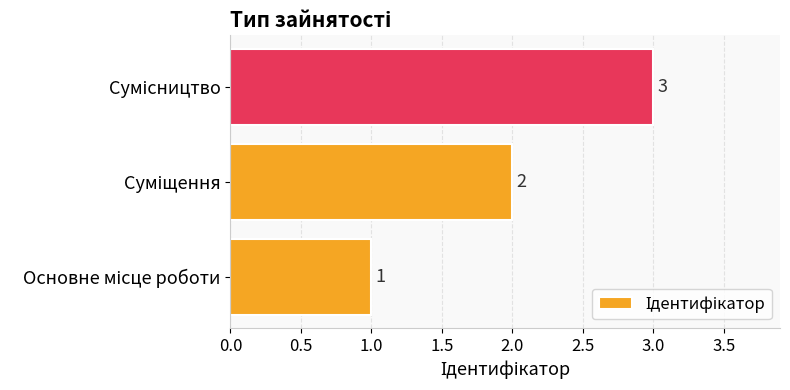

What is the greatest value displayed?

3